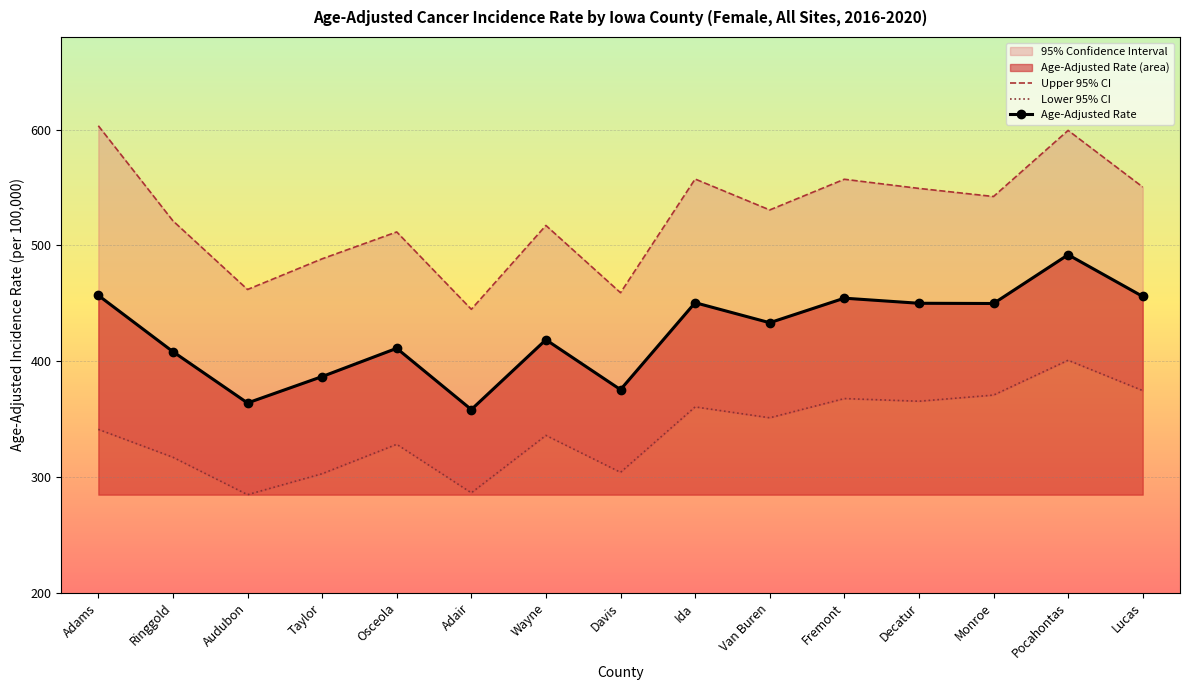

Which series has the largest total across all categories?

Upper 95% CI